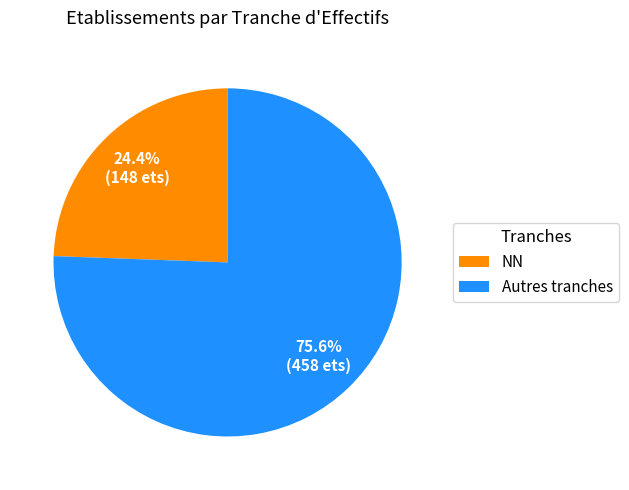

What is the ratio of the value at Autres tranches to the value at NN?

3.1